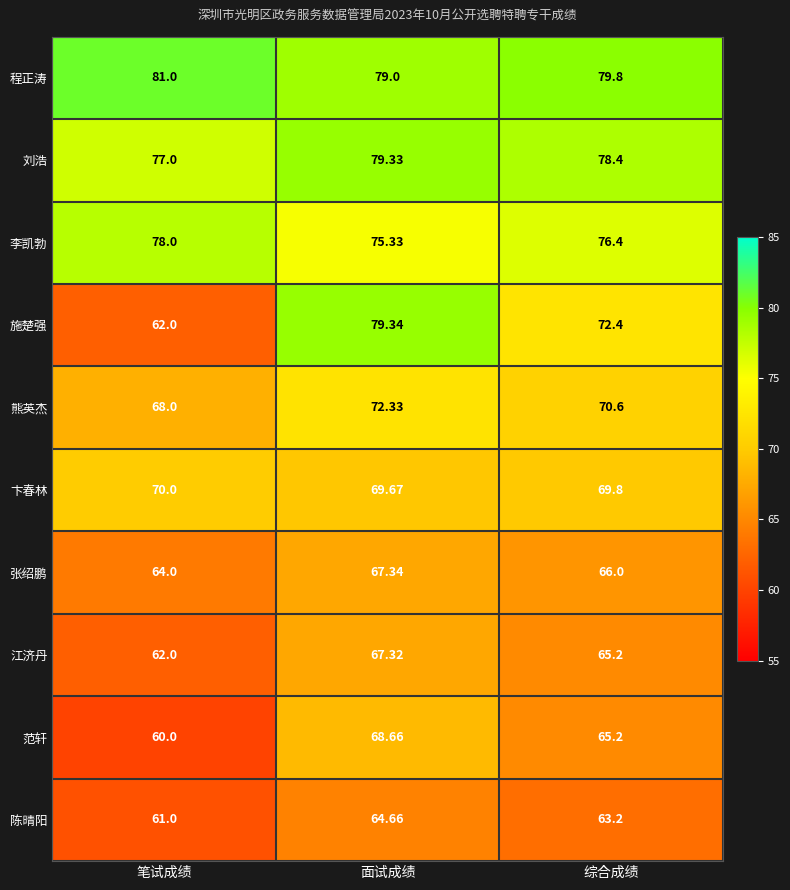

At which label does 江济丹 reach its minimum?

笔试成绩